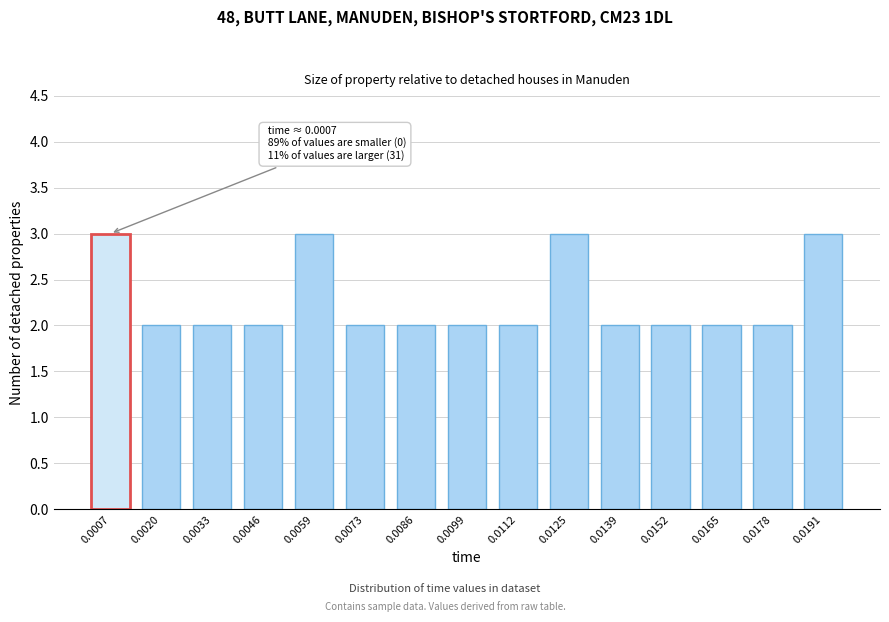

Reading left to right, transcribe all the data shown in this chart.

3	2	2	2	3	2	2	2	2	3	2	2	2	2	3